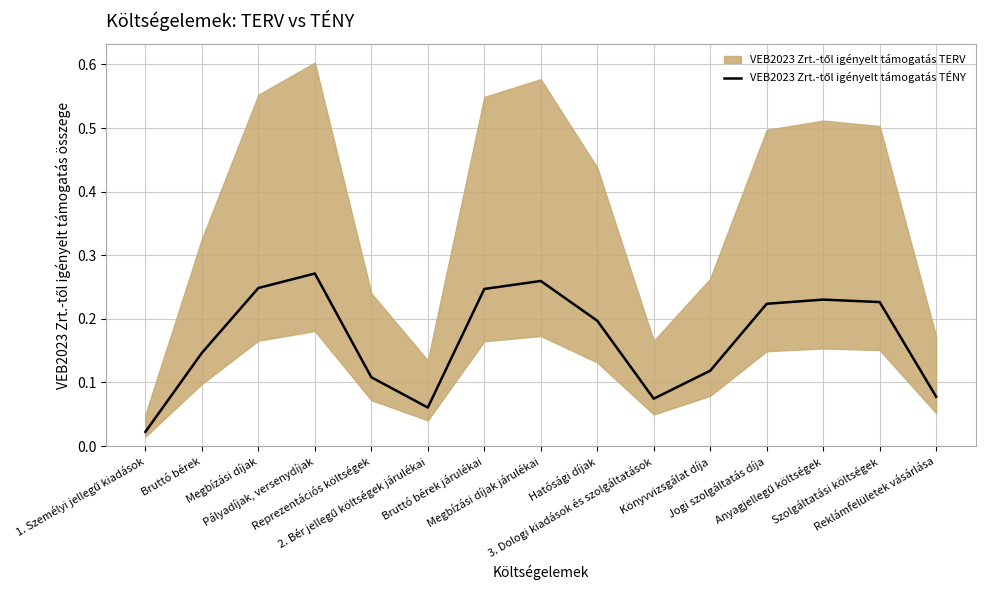

What position from the right is Reprezentációs költségek?

11